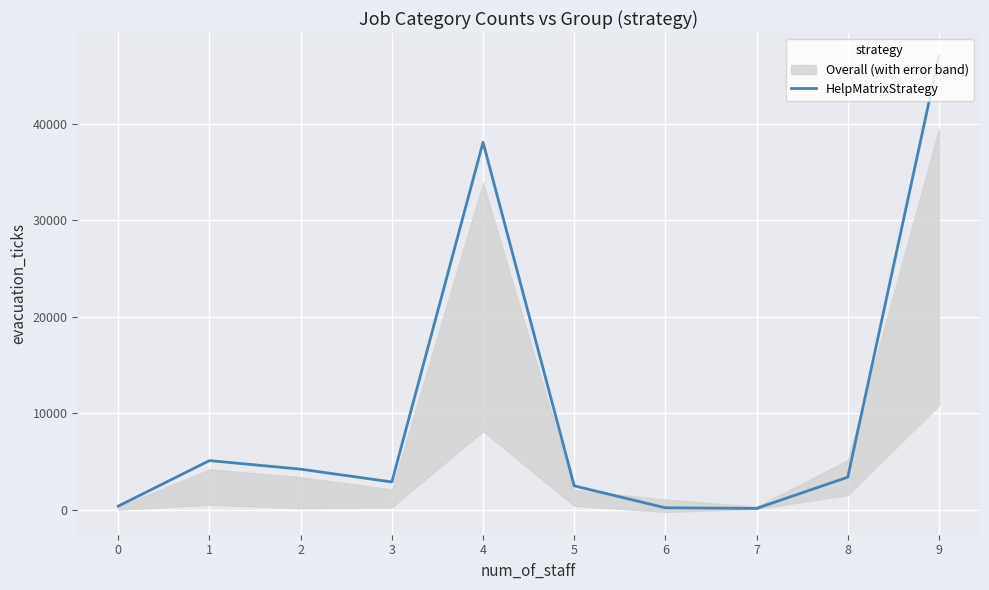

True or false: the data has more than 1 interior local peaks.

True